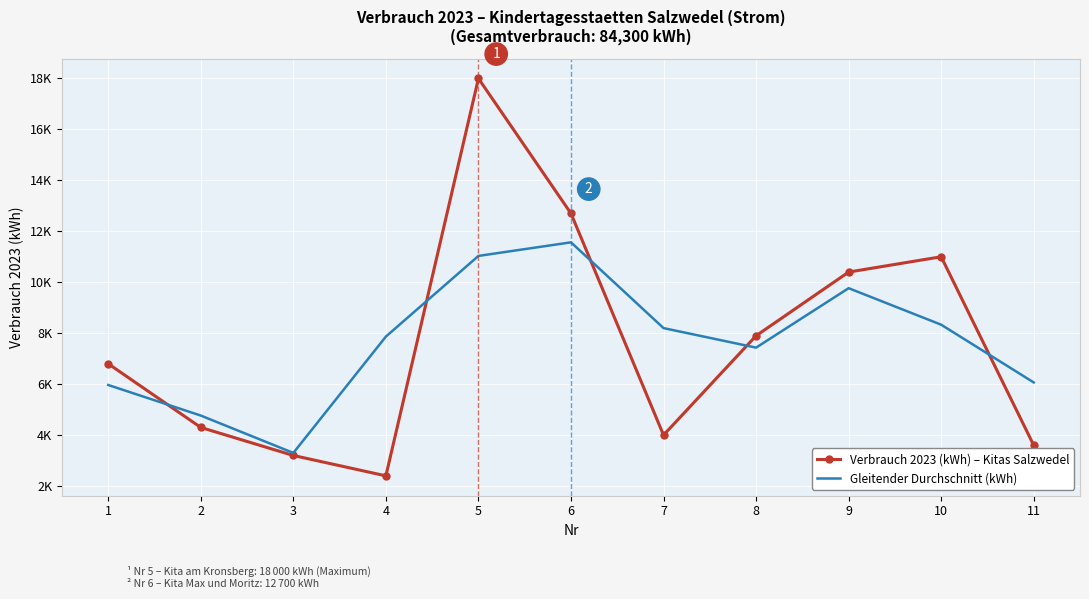

What is the total value across all series at 7?

12200.0